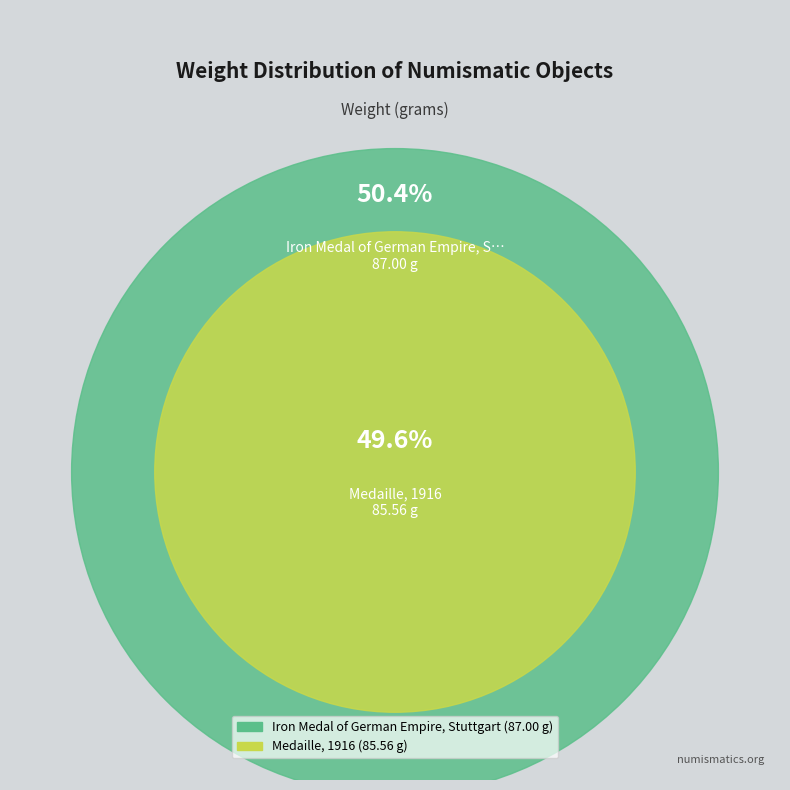

To the nearest percent, what is the difference between the Iron Medal of German Empire, Stuttgart and Medaille, 1916 slice percentages?

1%